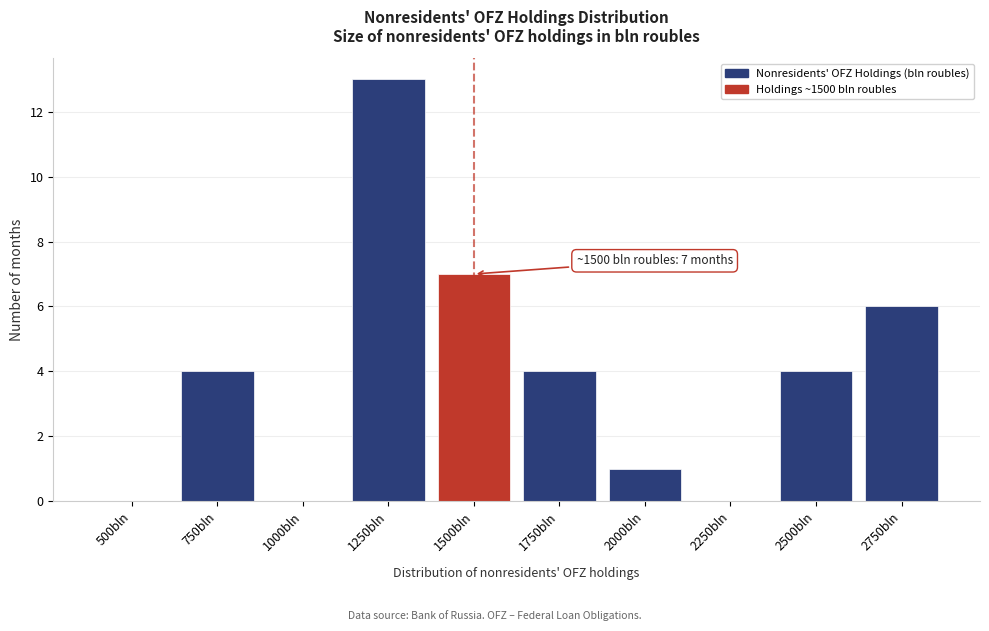

Reading right to left, extract all data points from this chart.

2750bln=6	2500bln=4	2250bln=0	2000bln=1	1750bln=4	1500bln=7	1250bln=13	1000bln=0	750bln=4	500bln=0